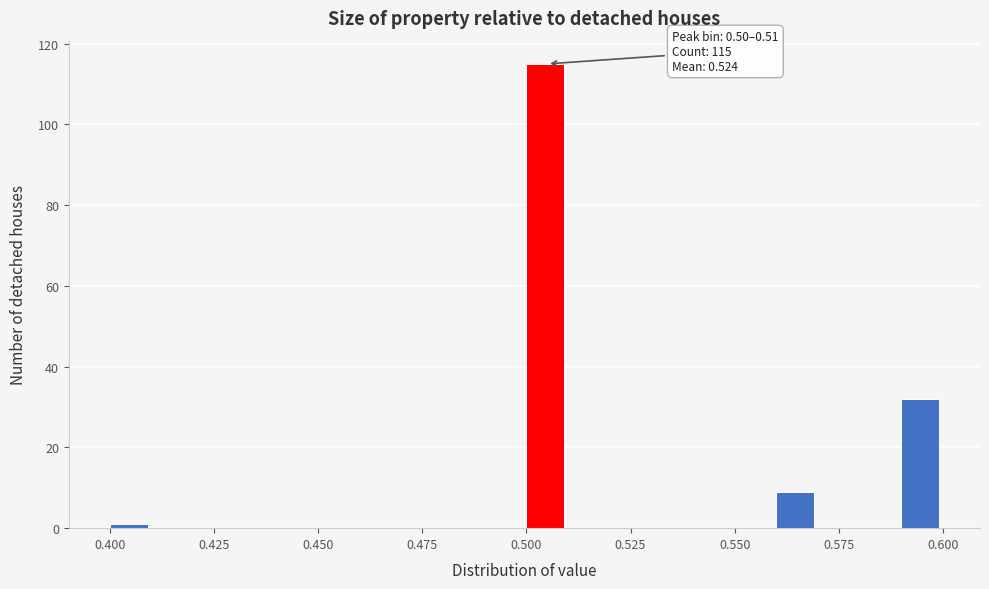

Around what value on the x-axis is the tallest bar? Give the approximate position of its centre, as read against the axis.

0.505